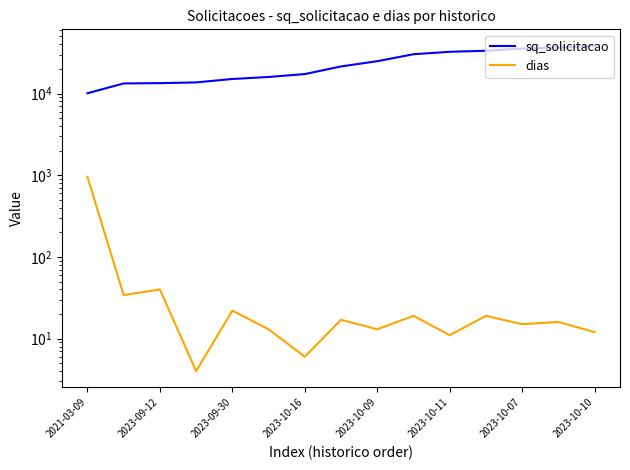

List the series in order of their overall mean, highest first.

sq_solicitacao, dias